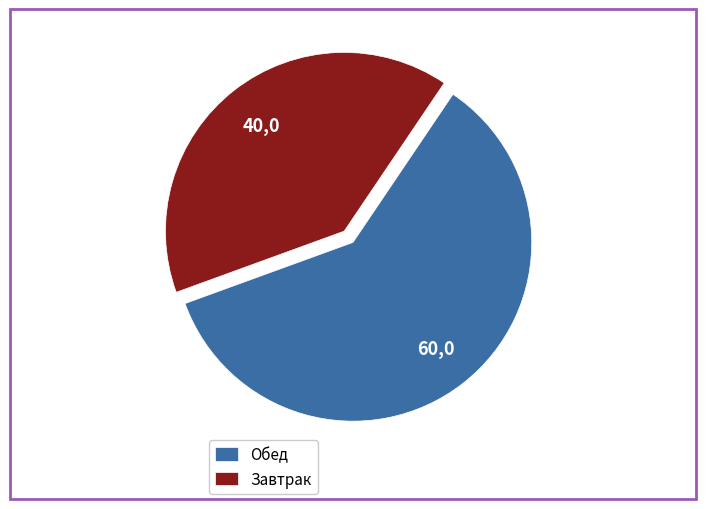

Is there a majority slice in this chart?

Yes